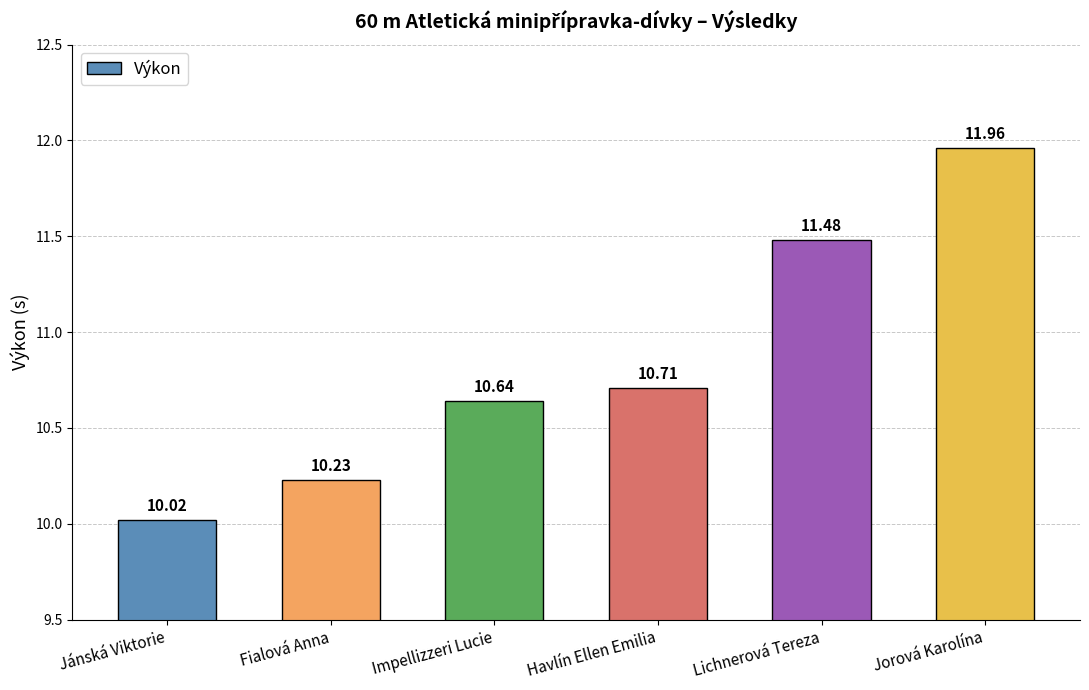

How many bars are there in total?

6